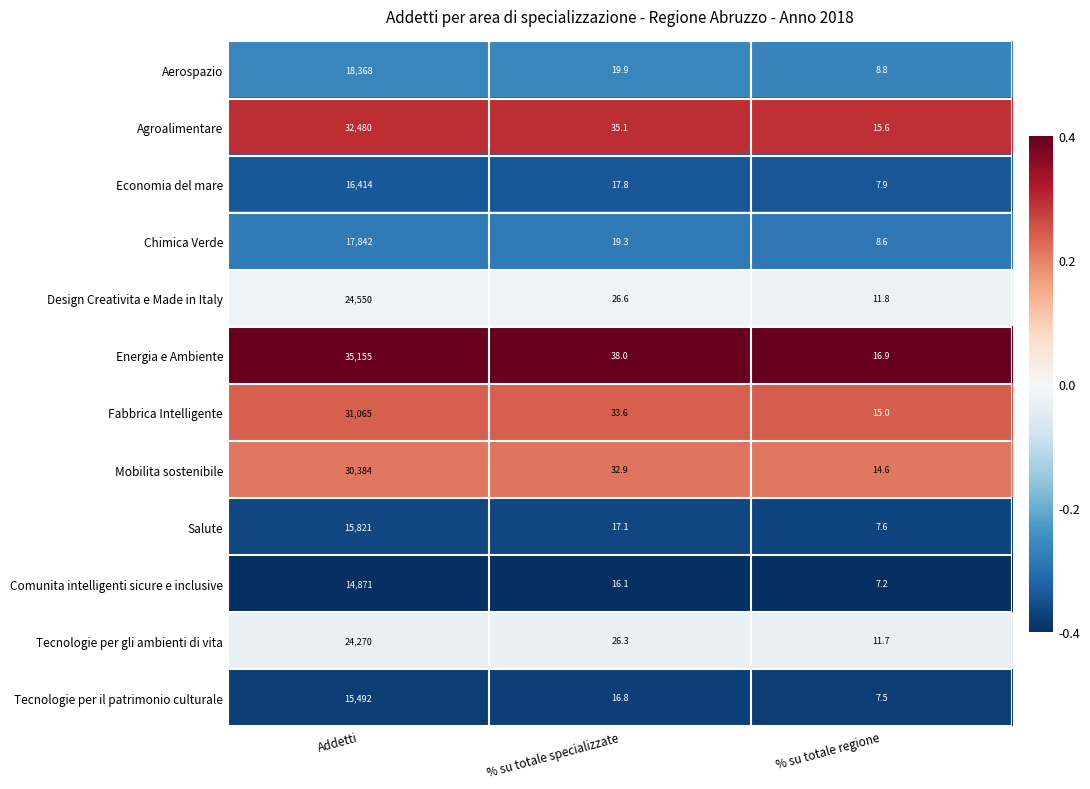

Is the value of Comunita intelligenti sicure e inclusive at Addetti greater than the value of Fabbrica Intelligente at % su totale regione?

Yes